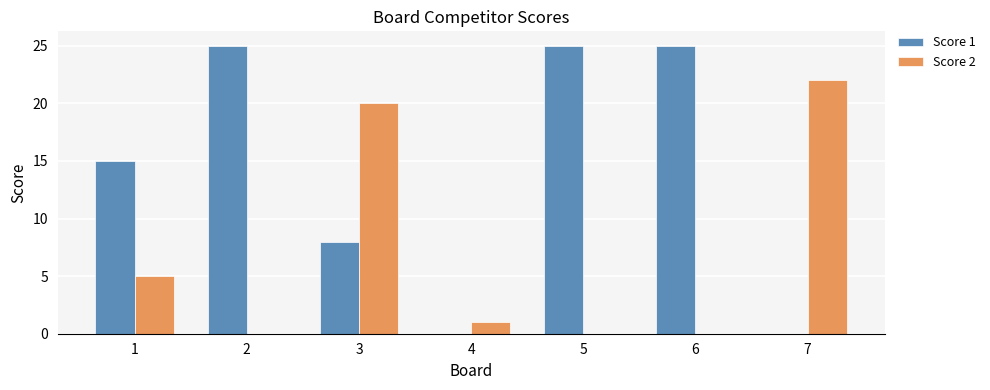

Which series has the largest total across all categories?

Score 1